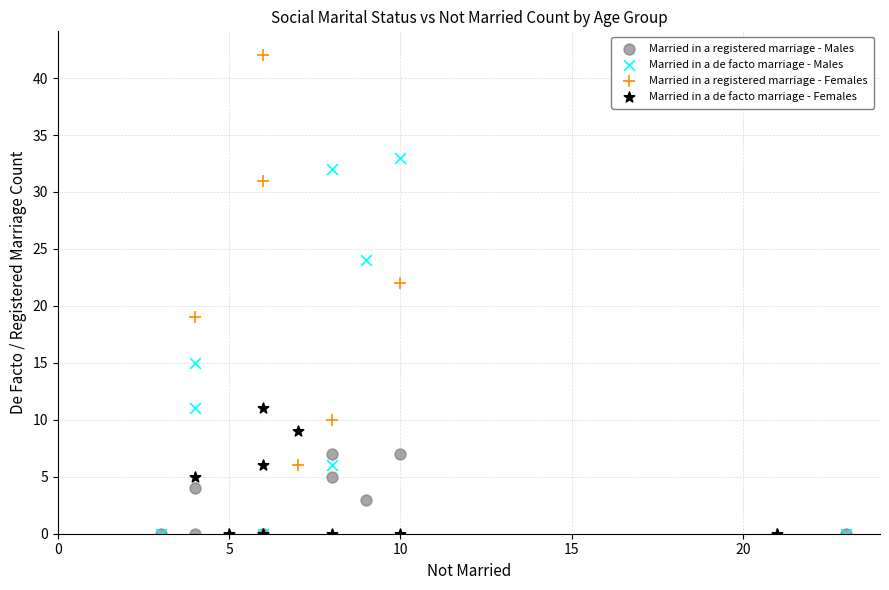

Which series has the largest Y range (max minus min)?

Married in a registered marriage - Females